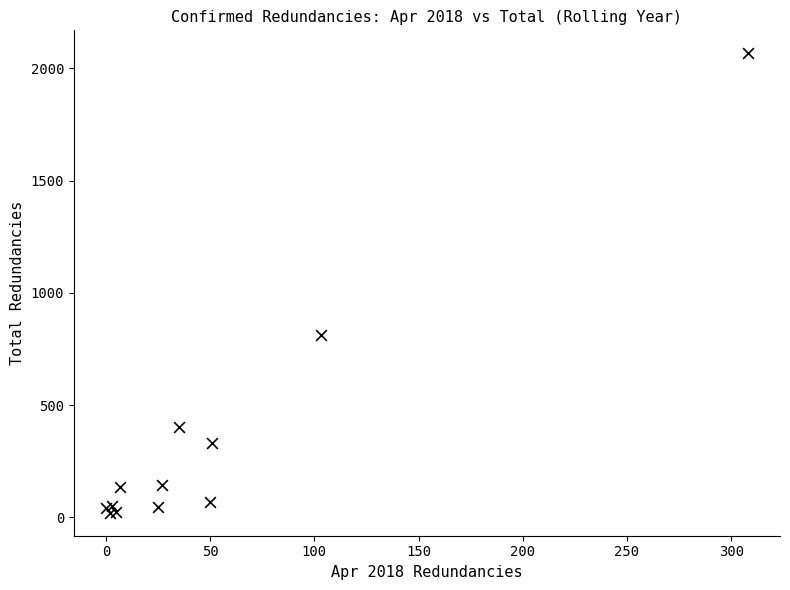

What Y value in the scatter plot is closest to 1043?

811